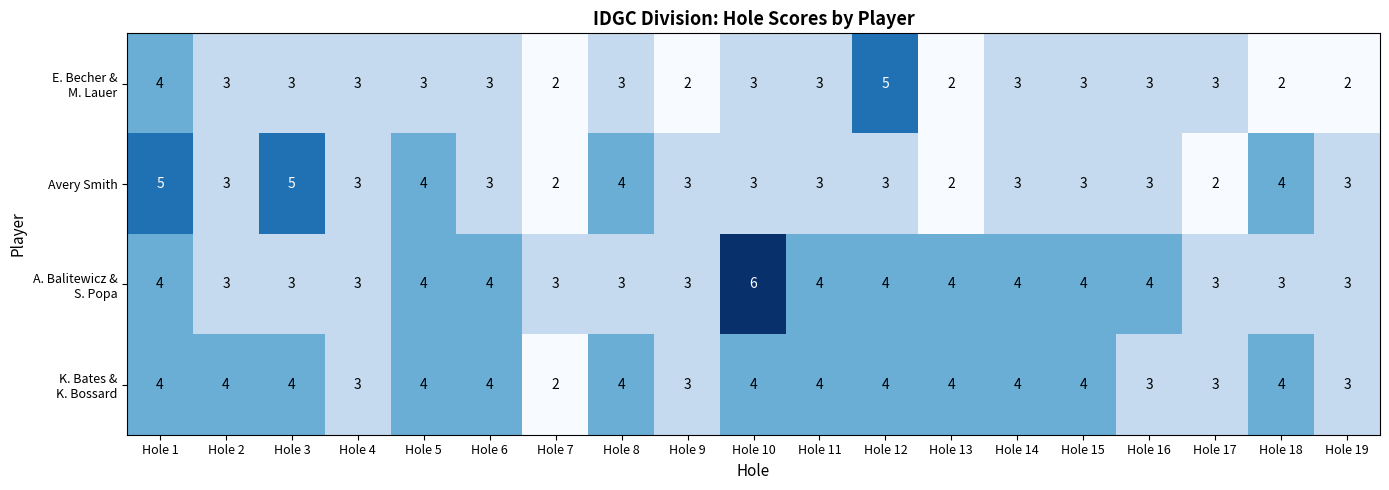

What is the minimum value shown in the chart?

2